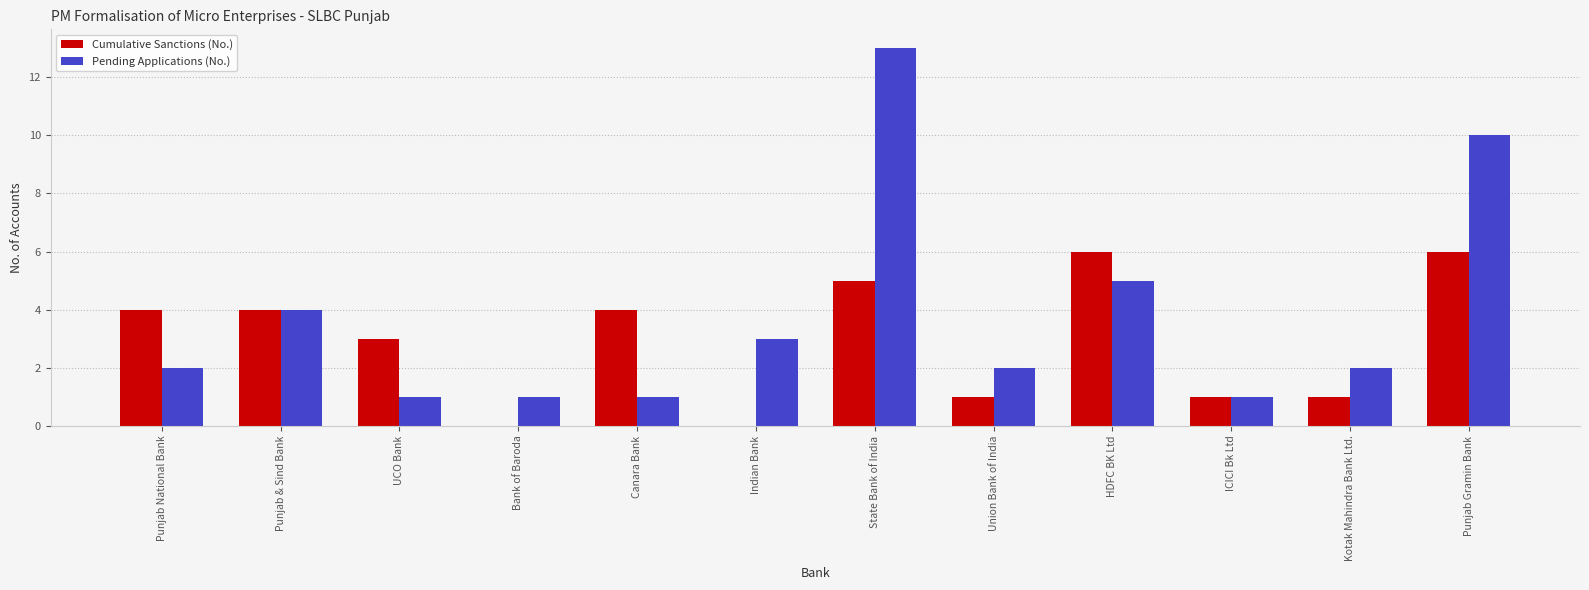

Does the chart contain stacked bars?

No